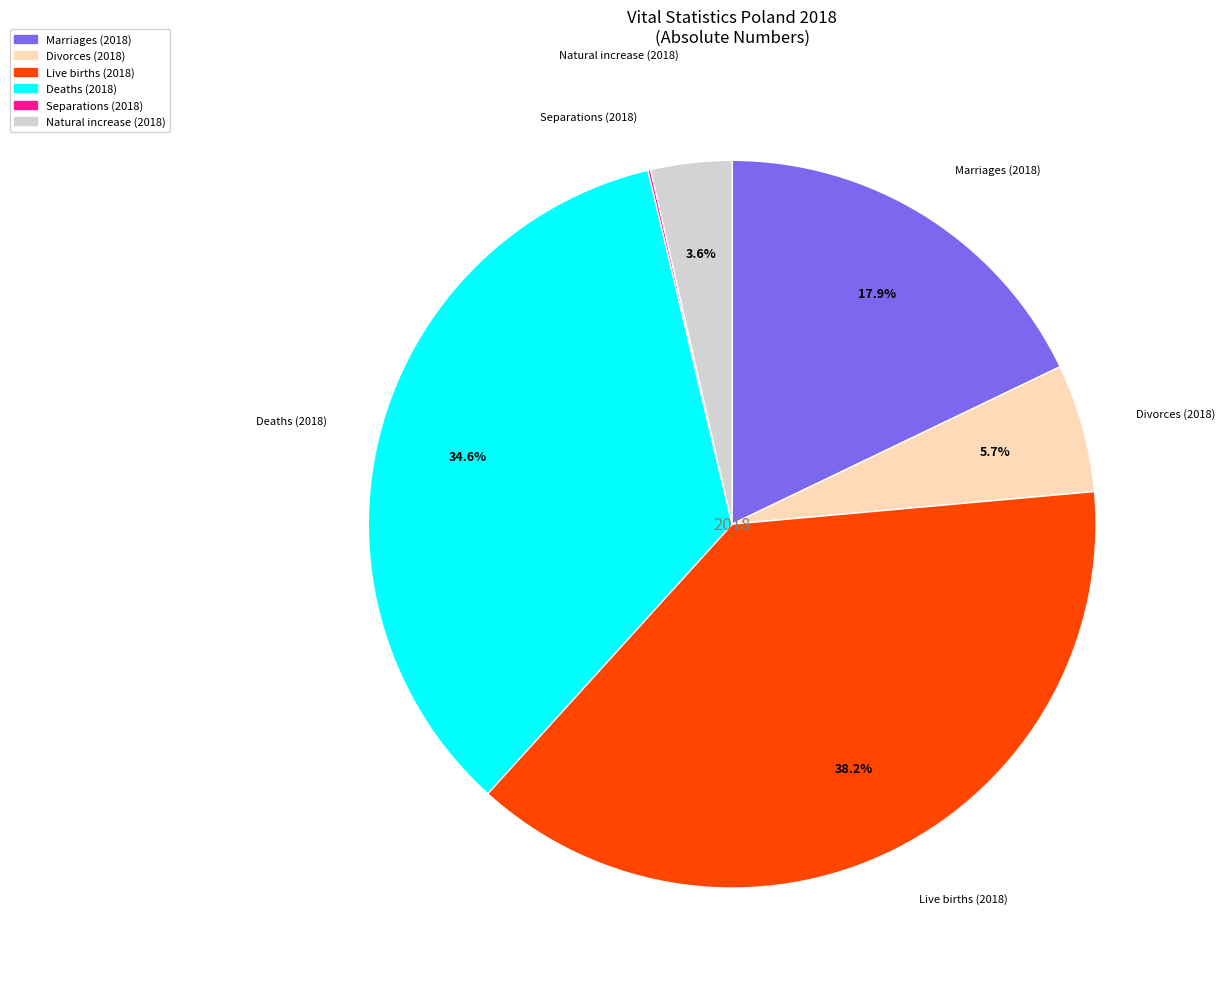

What is the total percentage of Divorces (2018) and Marriages (2018)?

23.6%